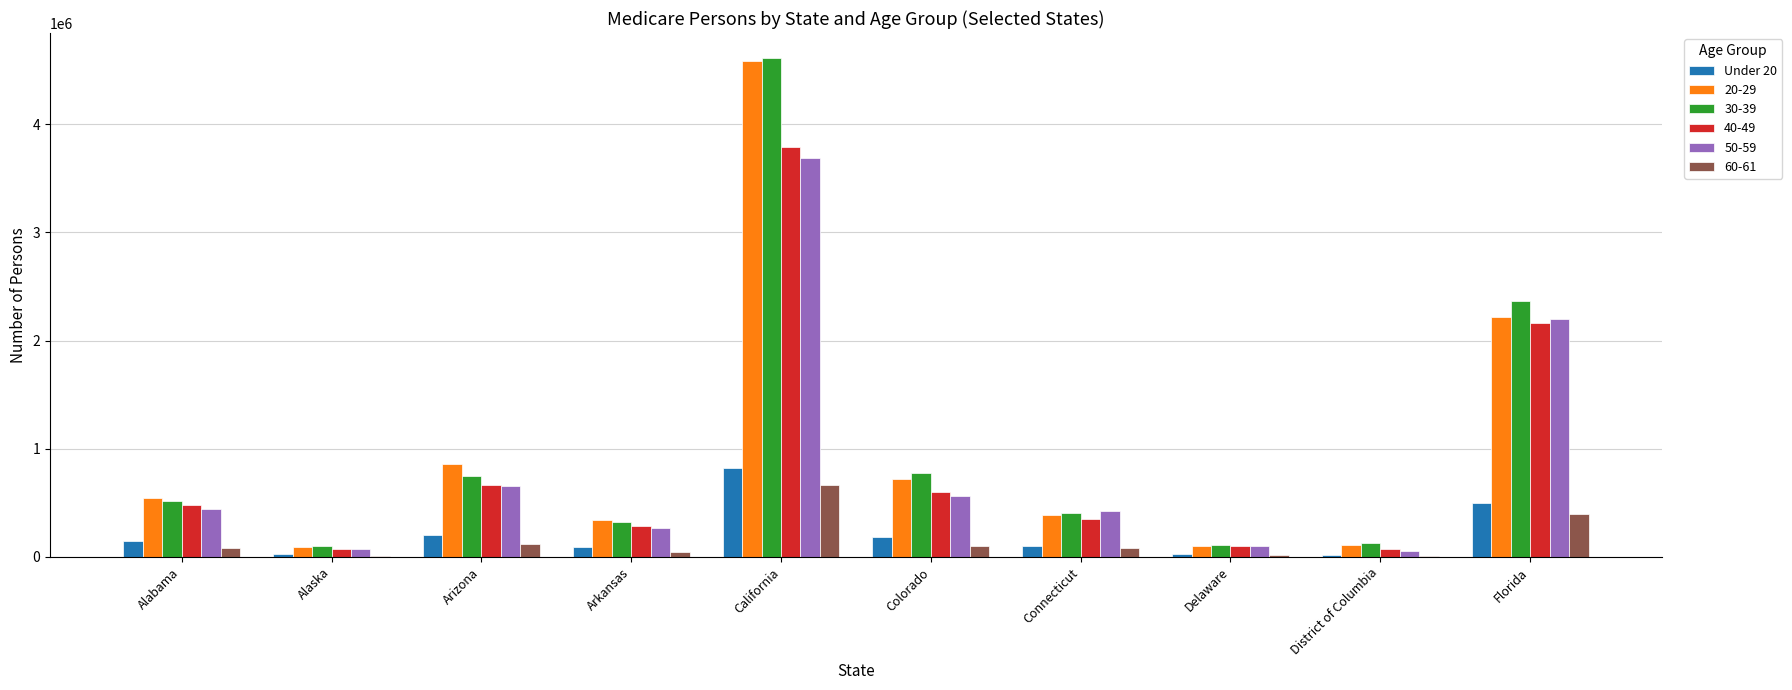

The value of 40-49 at California is 3789375. True or false?

True